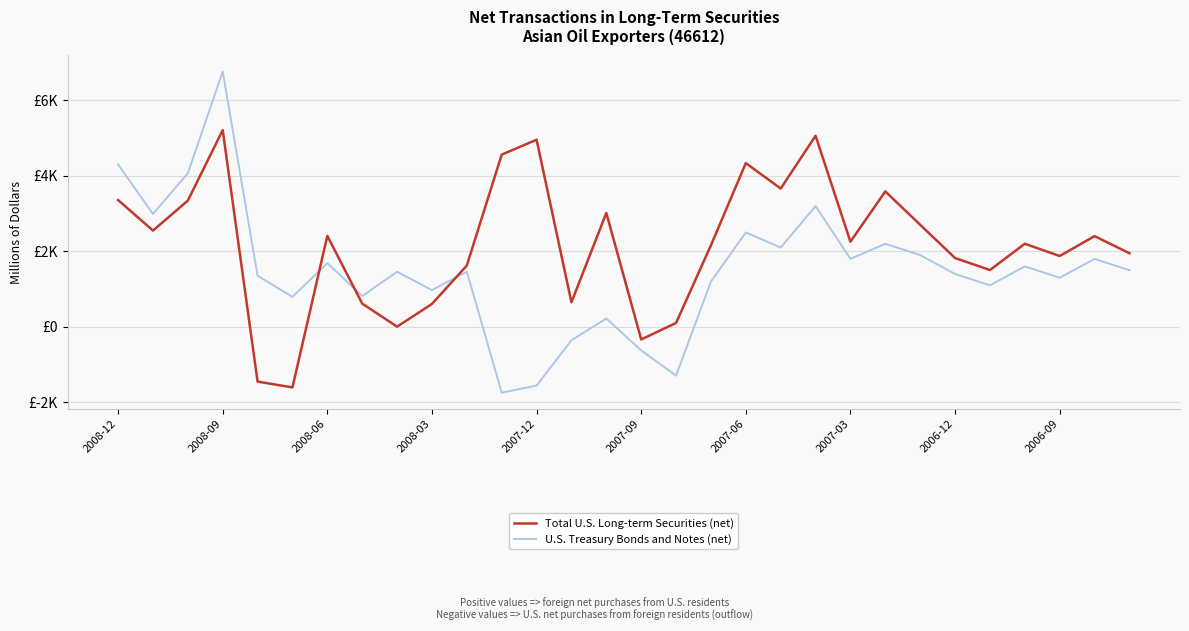

What are all the series names shown in the legend?

Total U.S. Long-term Securities (net), U.S. Treasury Bonds and Notes (net)